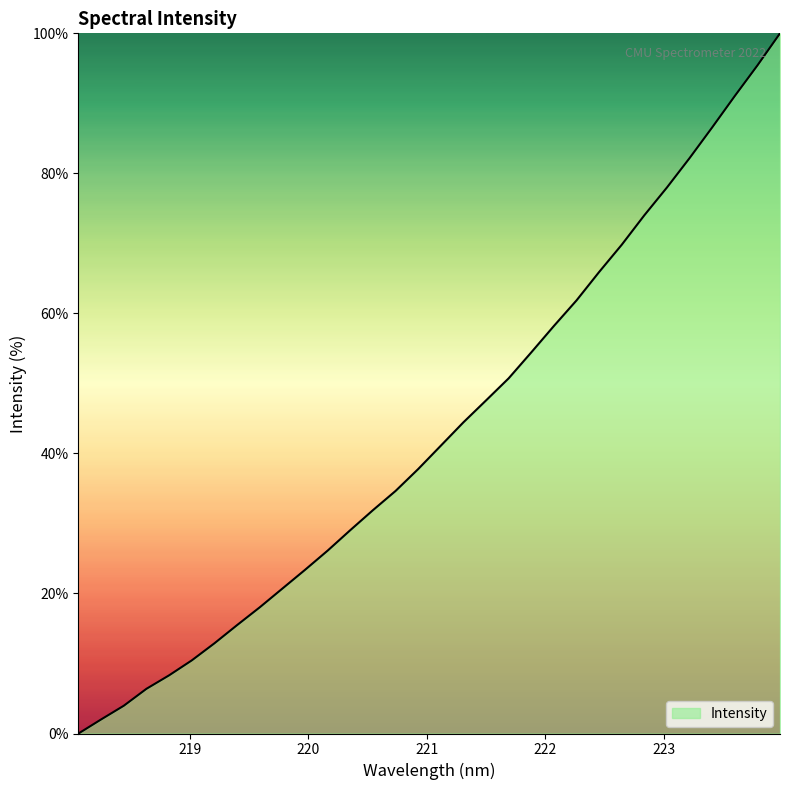

How many lines are shown in the chart?

1